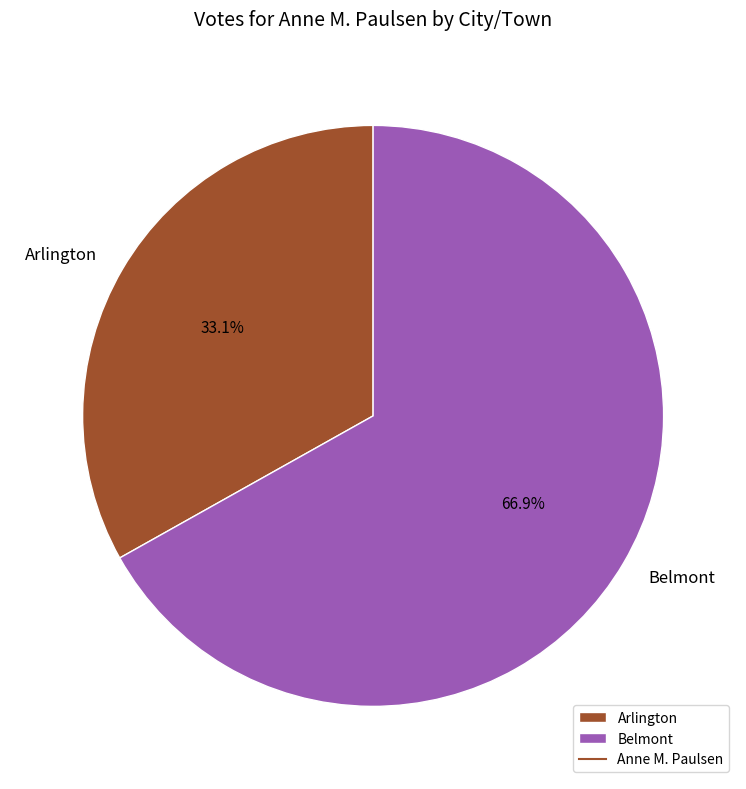

Rank the categories by value from highest to lowest.

Belmont, Arlington